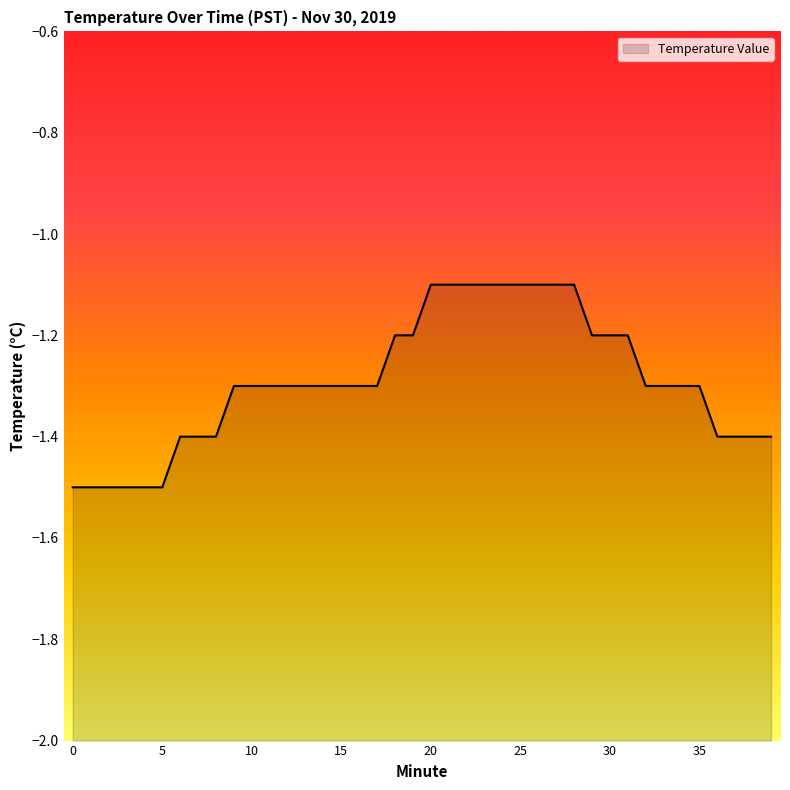

Rank the categories by value from lowest to highest.

0, 1, 2, 3, 4, 5, 6, 7, 8, 36, 37, 38, 39, 9, 10, 11, 12, 13, 14, 15, 16, 17, 32, 33, 34, 35, 18, 19, 29, 30, 31, 20, 21, 22, 23, 24, 25, 26, 27, 28